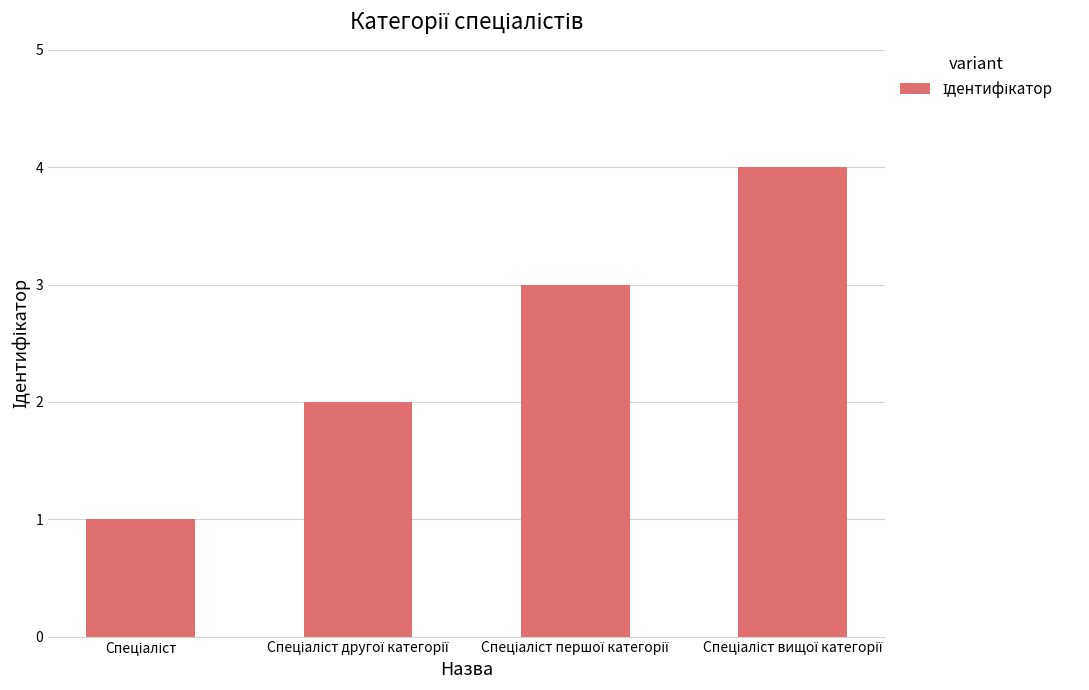

What is the difference between the maximum and minimum values?

3